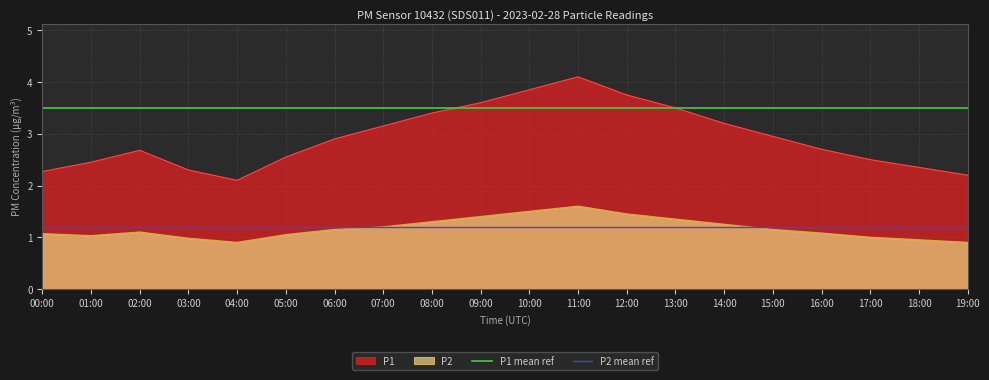

The P2 mean ref series shows 1.2 at 01:00. True or false?

True